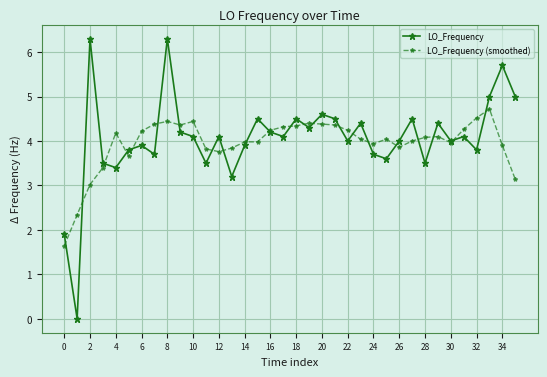

At how many categories does at least one series exceed 3?

34